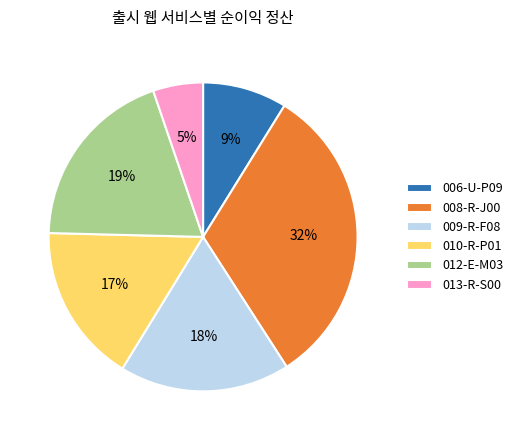

To the nearest percent, what percentage of the pie is 006-U-P09?

9%